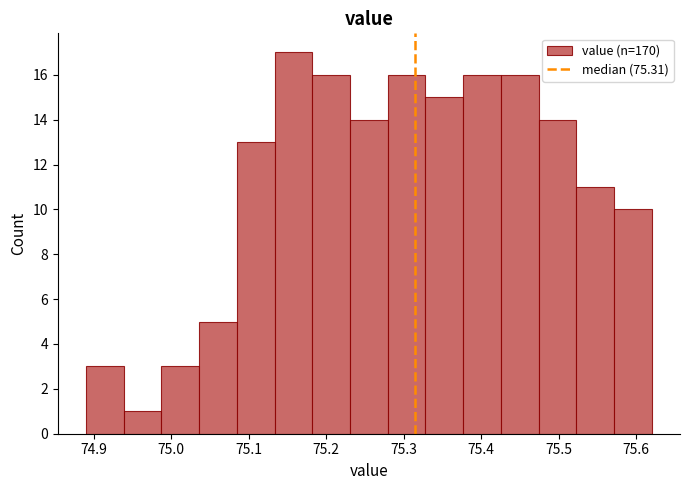

What is the height of the bar covering 75.57 to 75.62 on the x-axis? Neither the bar edges nor the heights are printed on the chart, so give them approximately, as read against the axes.

10